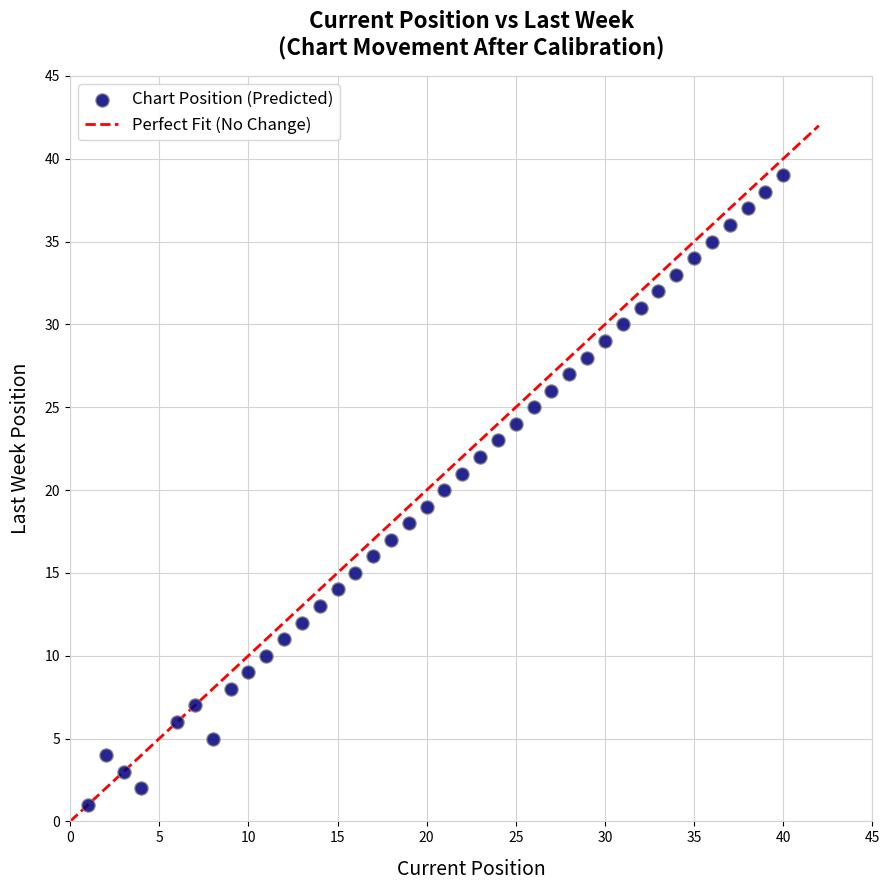

What is the range of Y values (max minus min)?

38